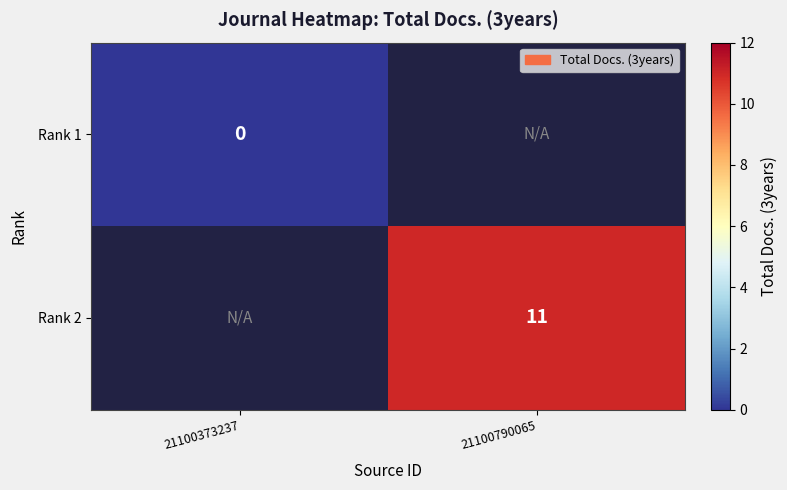

Is it true that Rank 2 equals 11 at 21100790065?

True